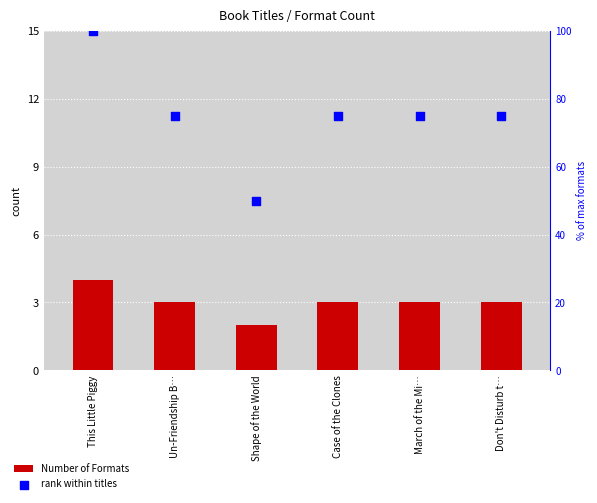

What are all the series names shown in the legend?

Number of Formats, rank within titles